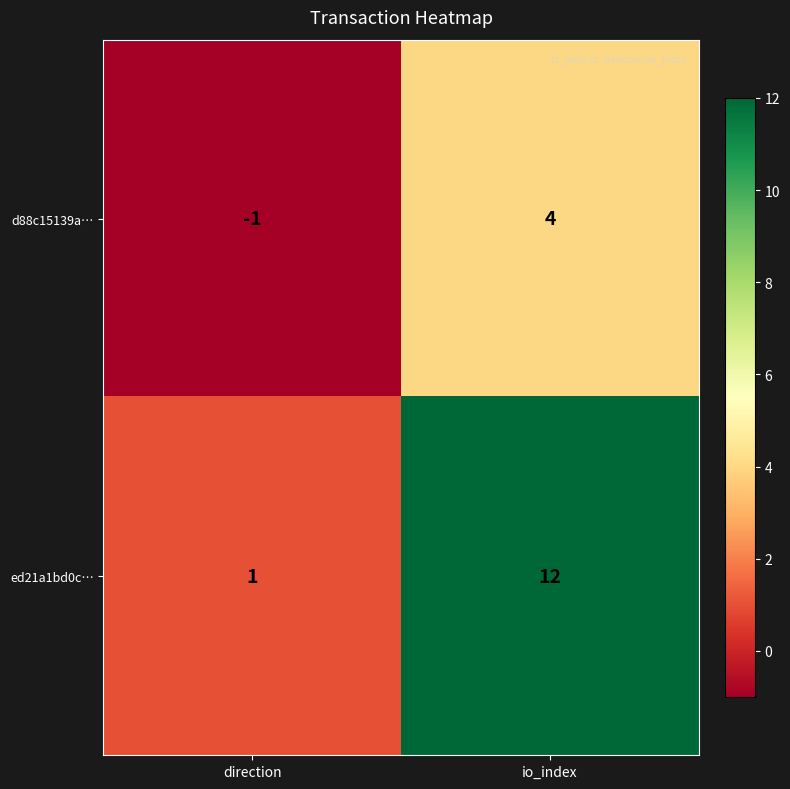

What value does the ed21a1bd0c… series have at io_index?

12